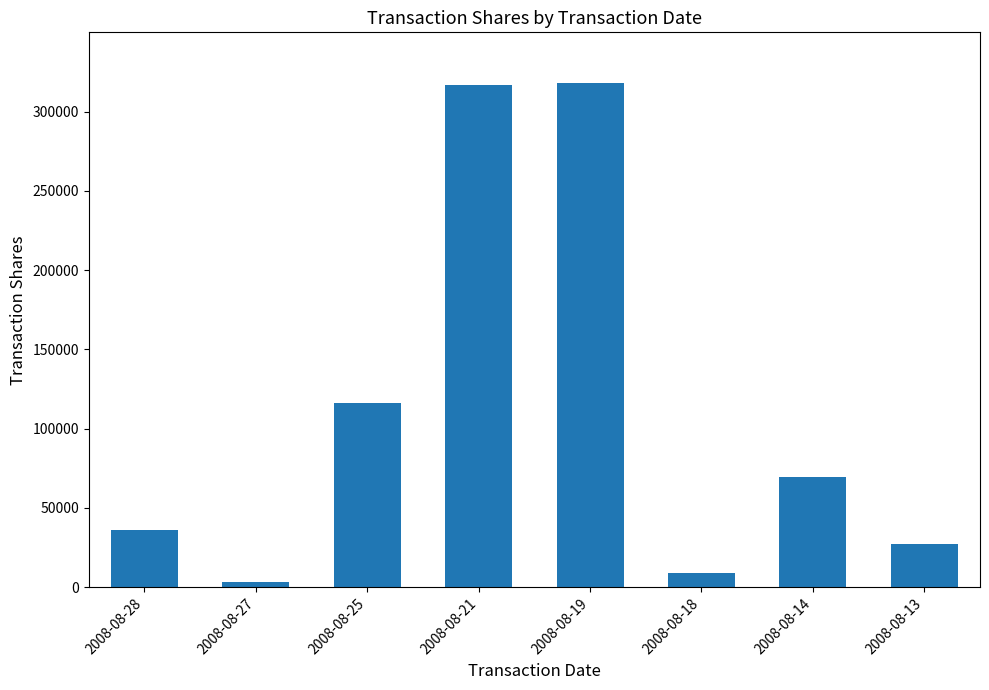

What is the value of the 5th bar from the left?

318125